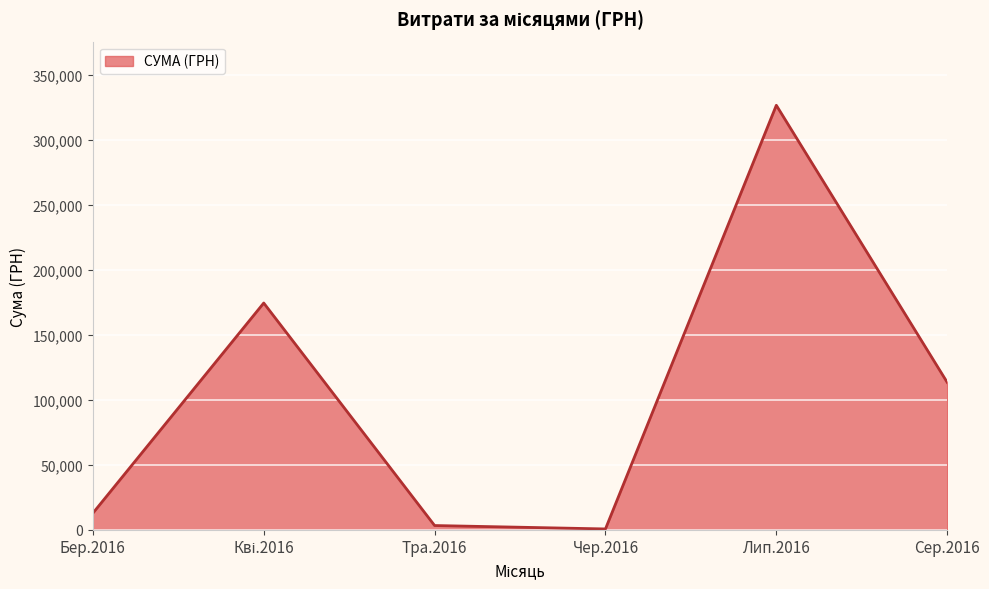

How many lines are shown in the chart?

1